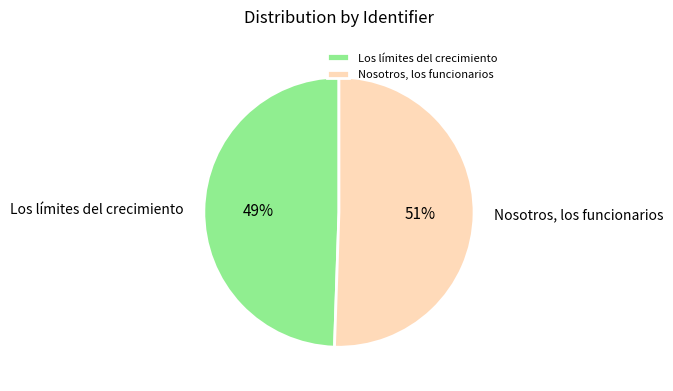

Between Nosotros, los funcionarios and Los límites del crecimiento, which is larger?

Nosotros, los funcionarios